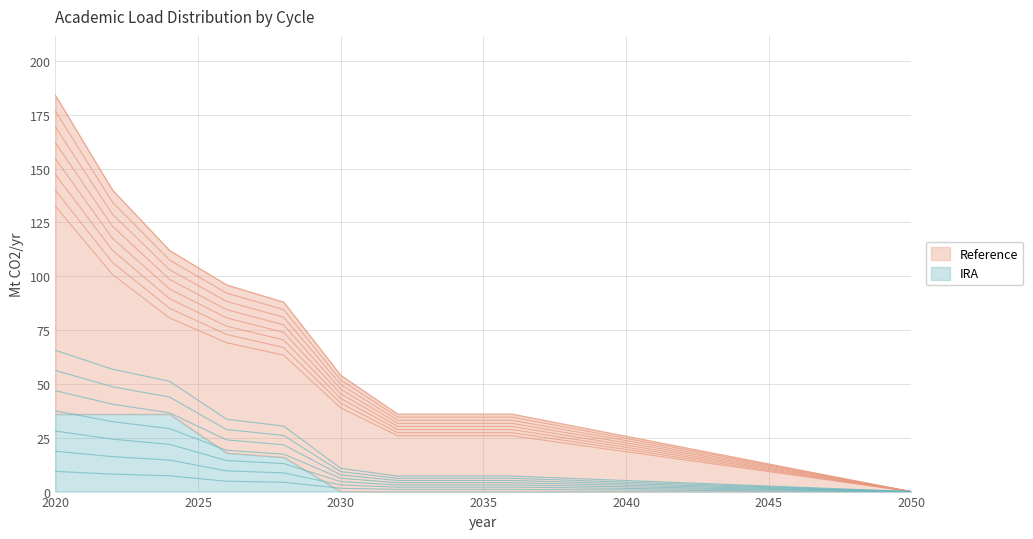

Does the chart have visible grid lines?

Yes